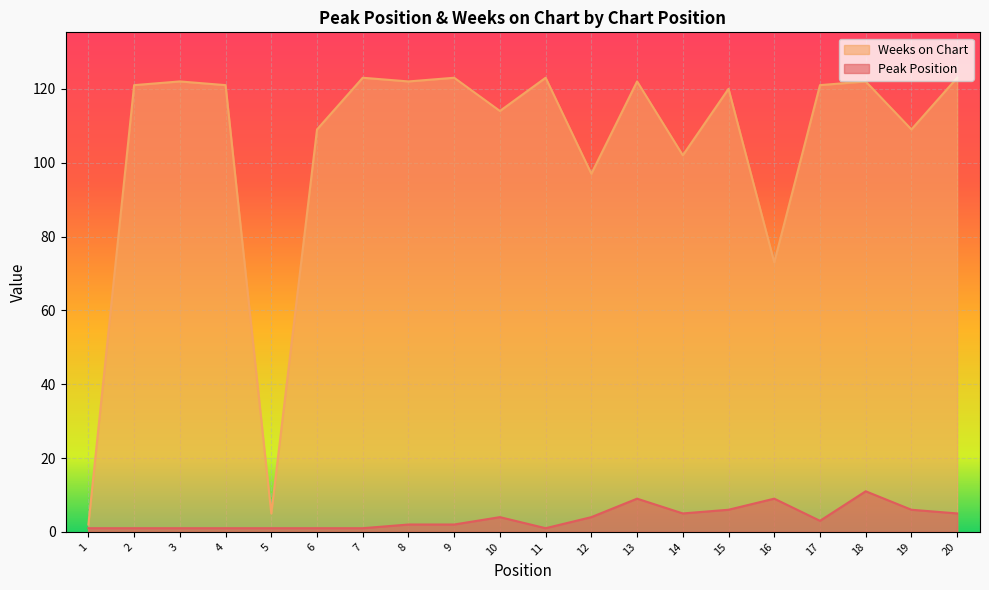

Does the chart display data point markers on the line(s)?

No